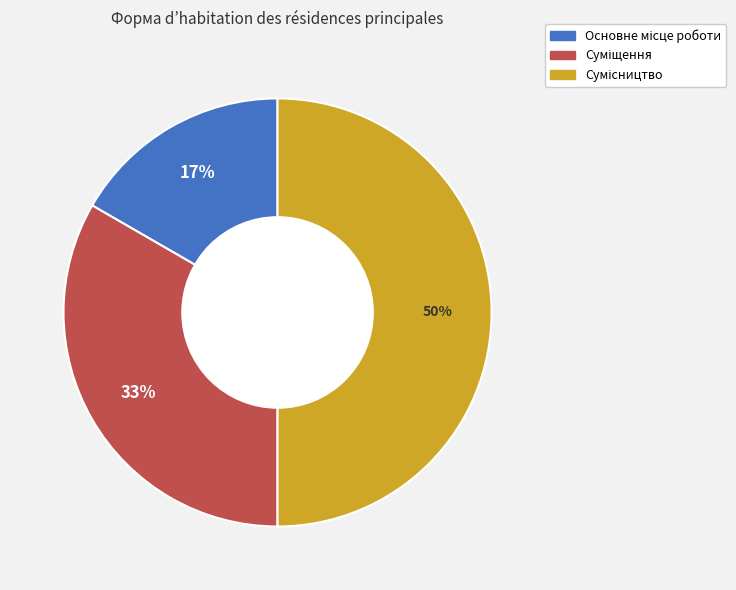

To the nearest percent, what is the difference between the largest and smallest slice percentages?

33%